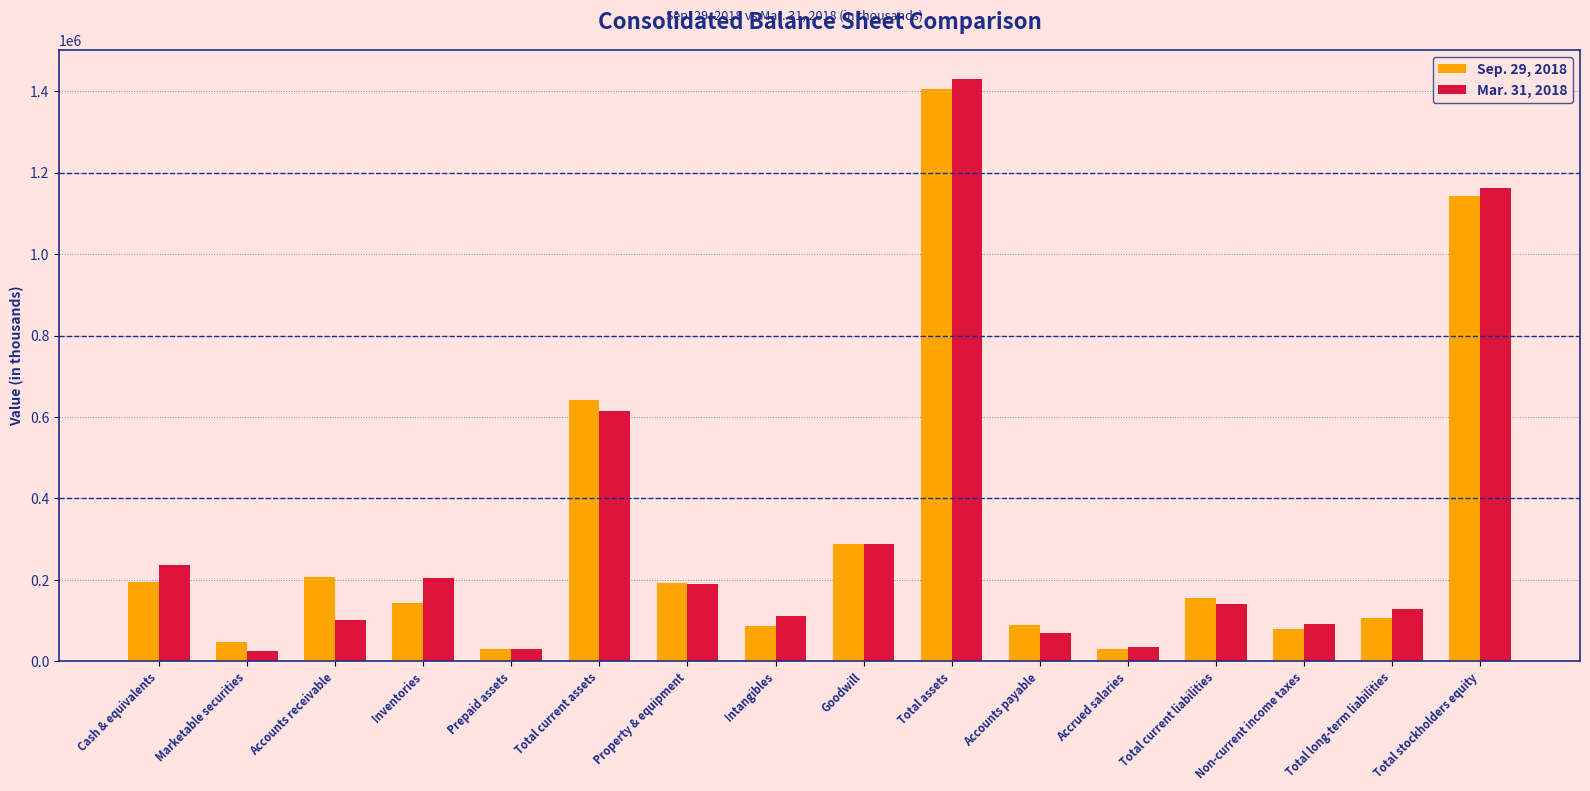

What is the difference between the maximum and second lowest values in the Mar. 31, 2018 series?

1398882